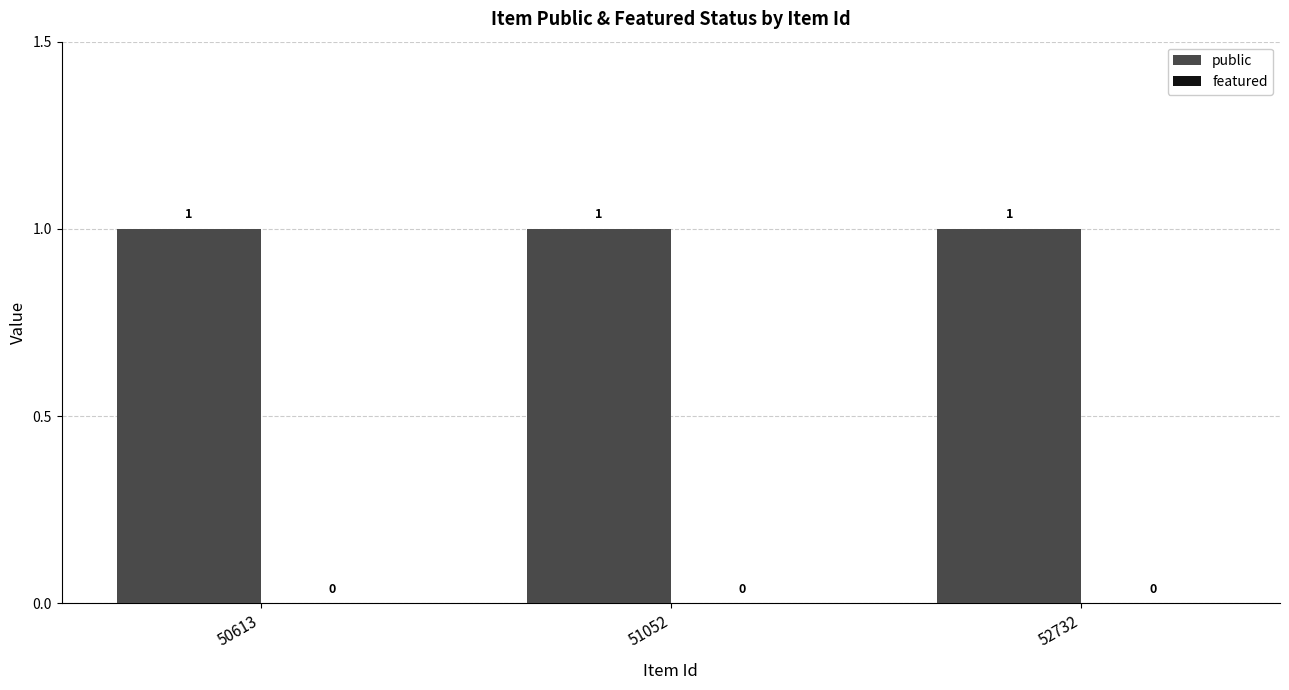

True or false: featured has a value of 0 at 52732.

True